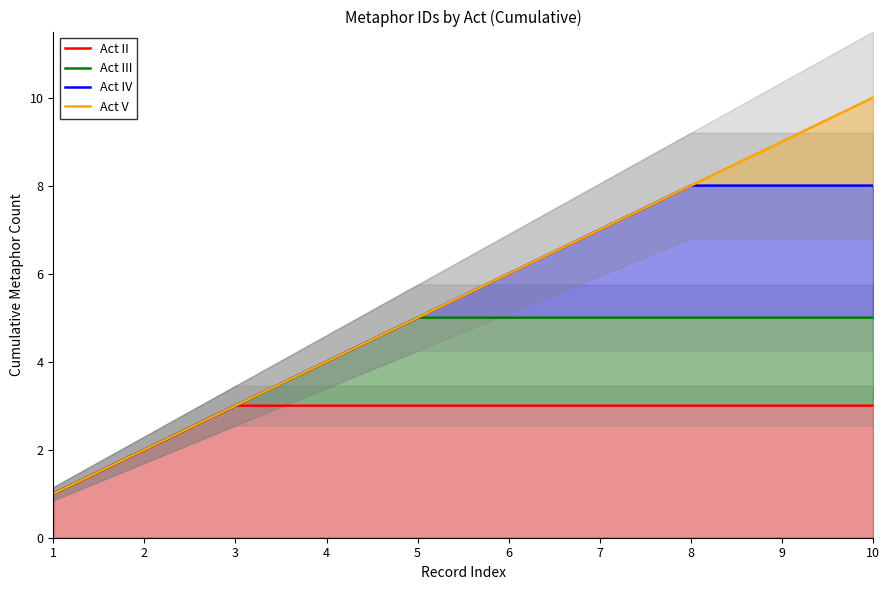

Rank the series at 6 from lowest to highest value.

Act II, Act III, Act IV, Act V